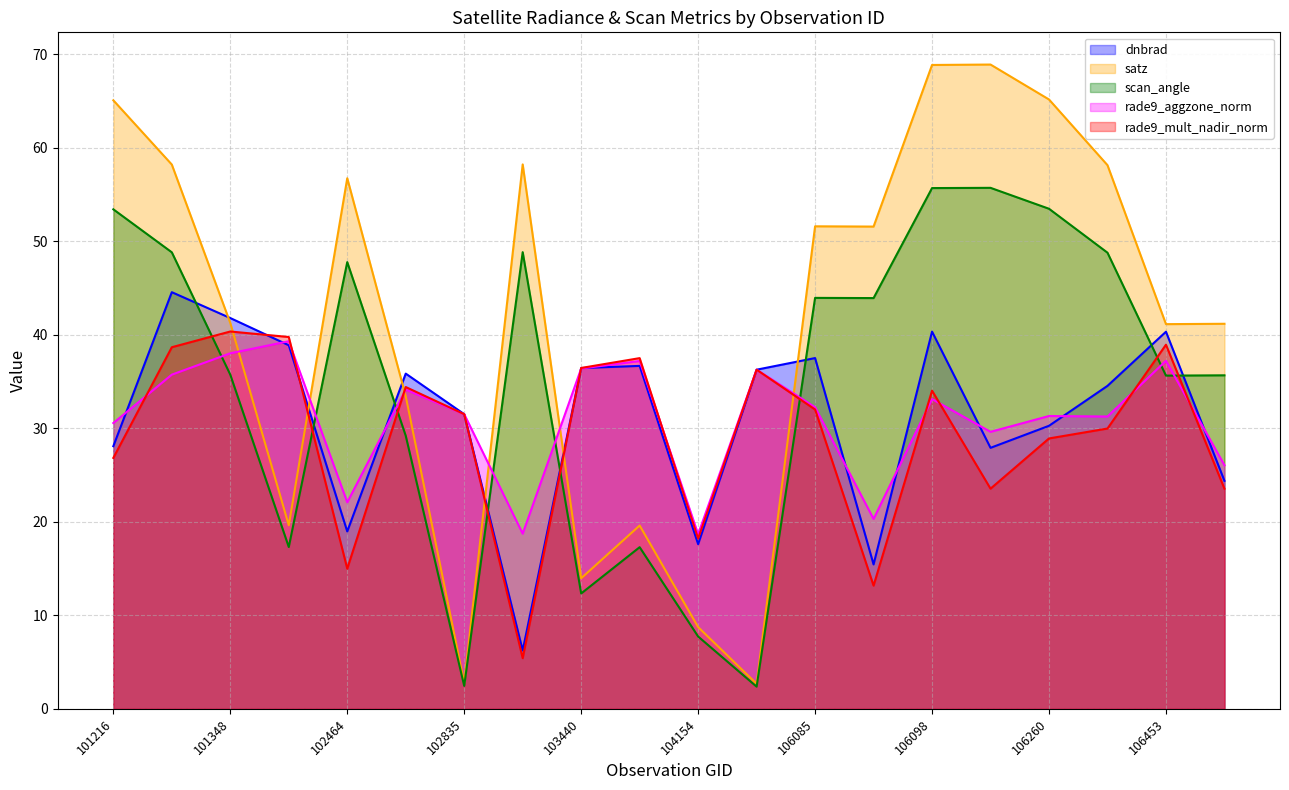

Reading right to left, what are all the values shown in this chart?

dnbrad: 24.4	40.3	34.5	30.3	27.9	40.3	15.4	37.5	36.3	17.6	36.7	36.4	6.2	31.5	35.8	19.0	38.9	41.8	44.6	28.1
satz: 41.2	41.1	58.1	65.2	68.9	68.9	51.6	51.6	2.7	8.7	19.6	14.0	58.2	2.8	33.4	56.7	19.6	41.3	58.2	65.1
scan_angle: 35.7	35.6	48.8	53.5	55.7	55.7	43.9	43.9	2.4	7.7	17.3	12.3	48.8	2.5	29.2	47.8	17.3	35.7	48.8	53.4
rade9_aggzone_norm: 26.1	37.2	31.3	31.3	29.6	33.1	20.3	32.3	36.3	18.7	37.2	36.4	18.7	31.5	34.1	22.1	39.3	38.0	35.7	30.6
rade9_mult_nadir_norm: 23.5	38.9	30.0	28.9	23.5	34.0	13.2	32.0	36.3	18.2	37.5	36.5	5.4	31.5	34.4	15.0	39.8	40.4	38.7	26.8